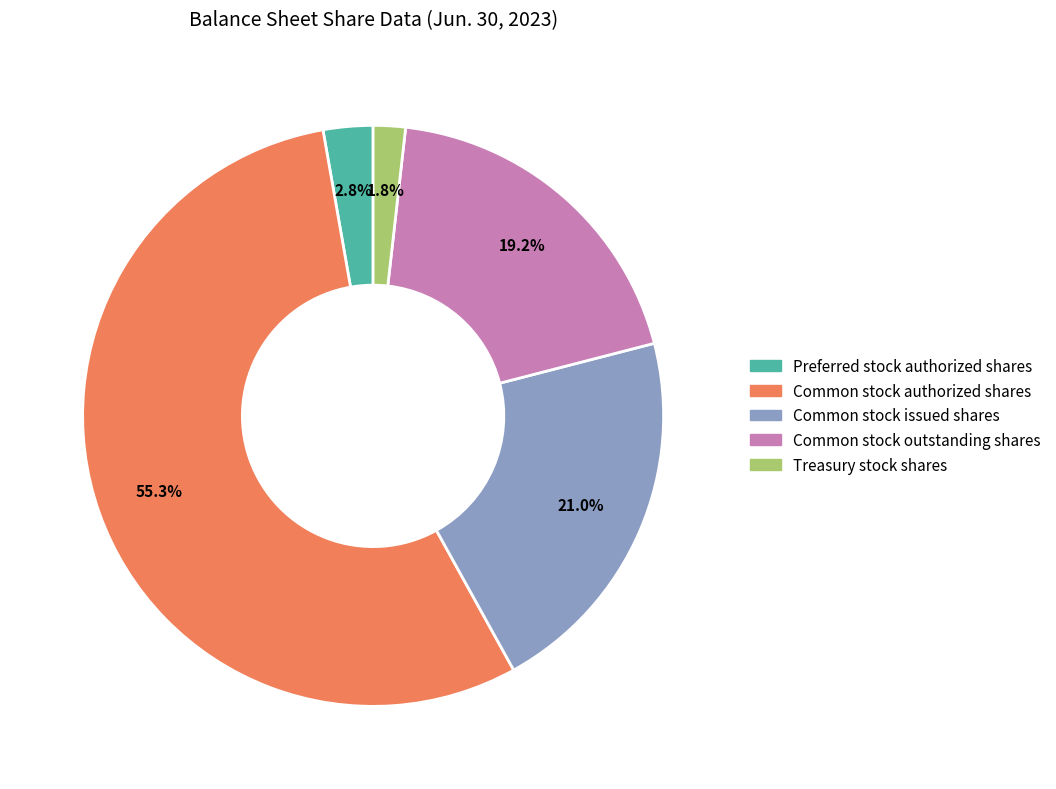

Rank the categories by value from highest to lowest.

Common stock authorized shares, Common stock issued shares, Common stock outstanding shares, Preferred stock authorized shares, Treasury stock shares